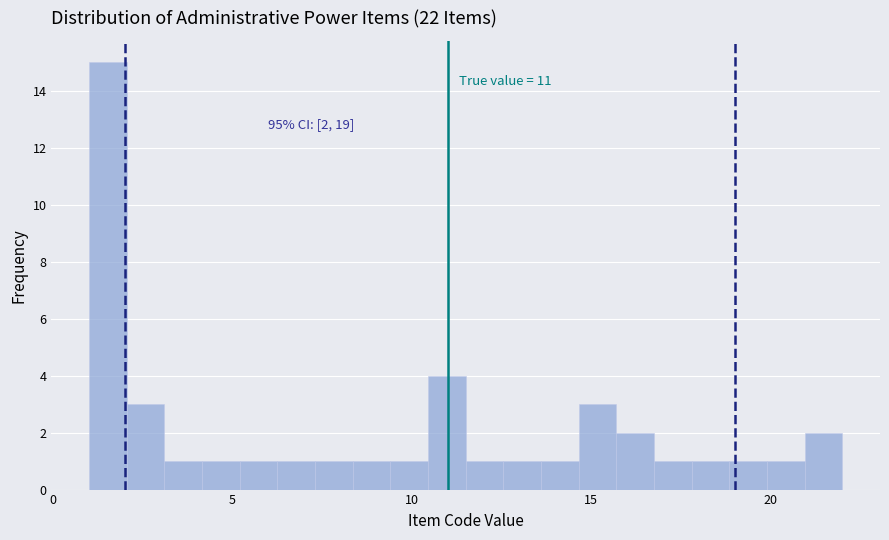

Around what value on the x-axis is the tallest bar? Give the approximate position of its centre, as read against the axis.

1.5